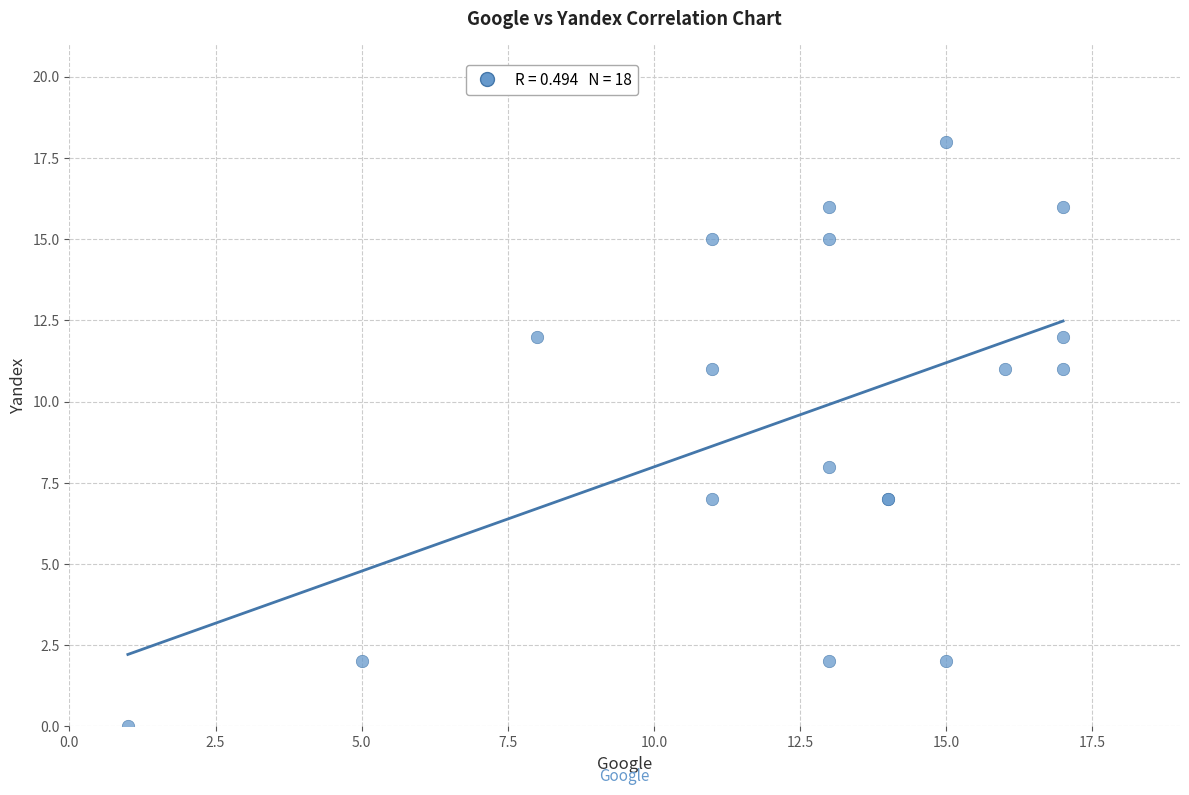

What Y value in the scatter plot is closest to 9?

8